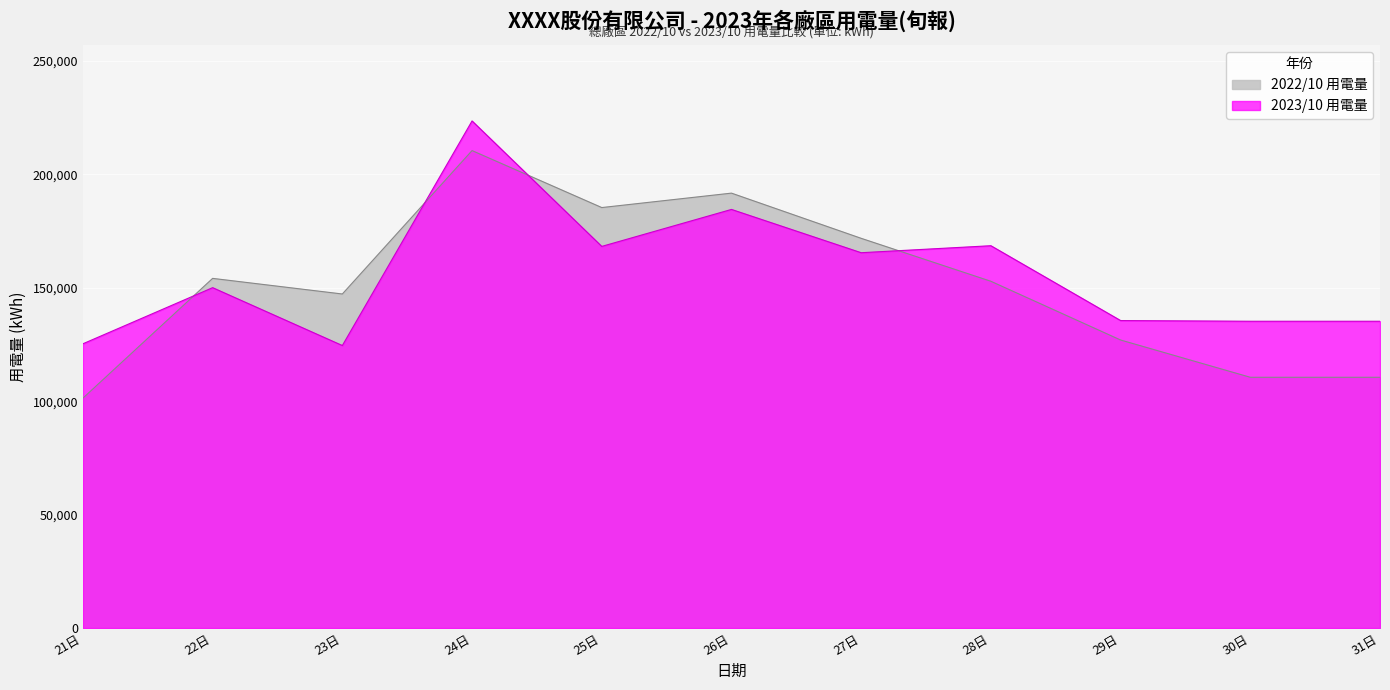

At which category is the sum across all series the highest?

24日